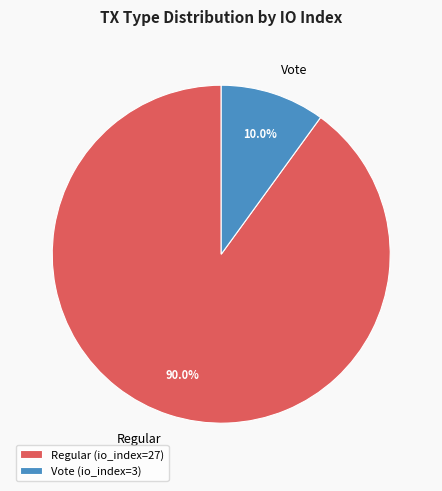

Approximately how many times larger is the value at Vote compared to Regular?

0.1